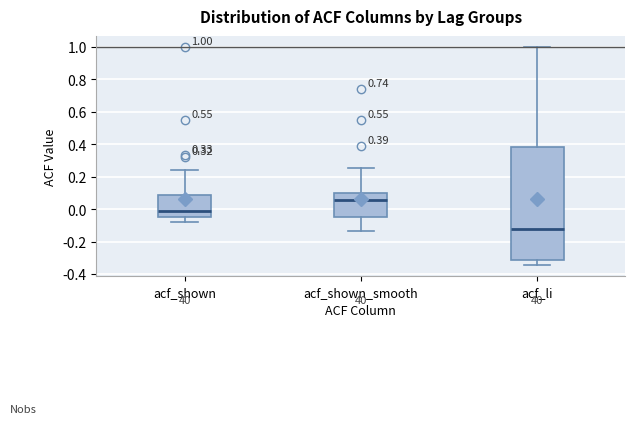

Which box is the tallest, from its lower edge to its upper edge?

acf_li